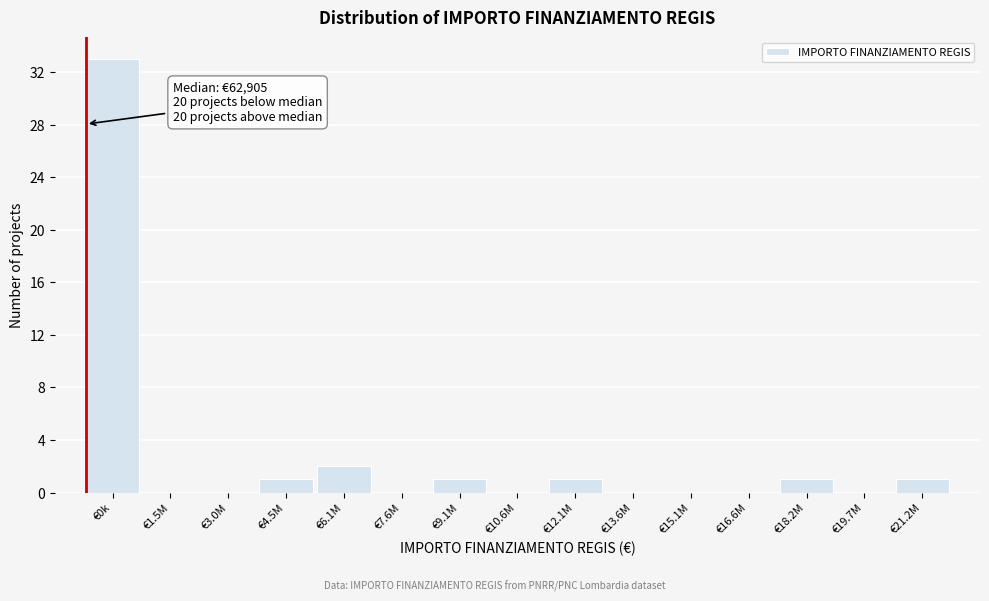

Reading right to left, extract all data points from this chart.

€21.2M=1	€19.7M=0	€18.2M=1	€16.6M=0	€15.1M=0	€13.6M=0	€12.1M=1	€10.6M=0	€9.1M=1	€7.6M=0	€6.1M=2	€4.5M=1	€3.0M=0	€1.5M=0	€0k=33